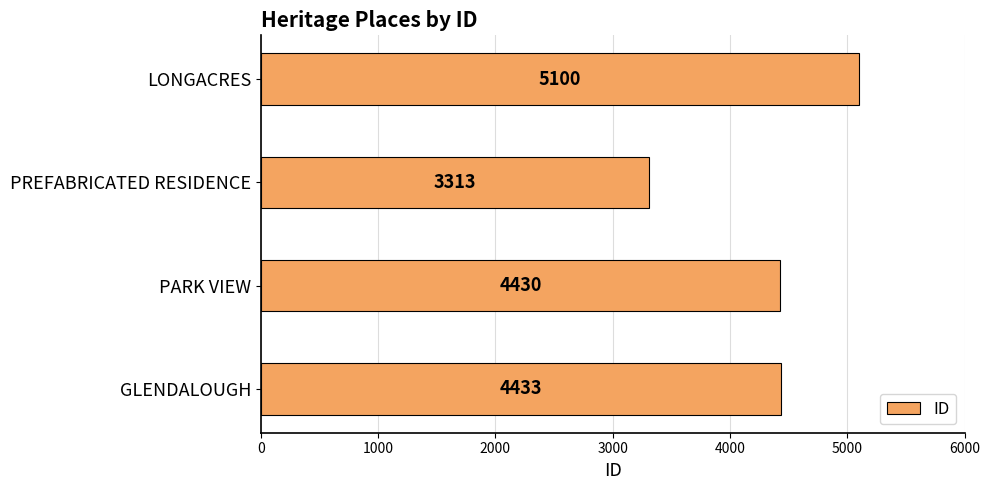

What is the approximate value at GLENDALOUGH?

4433